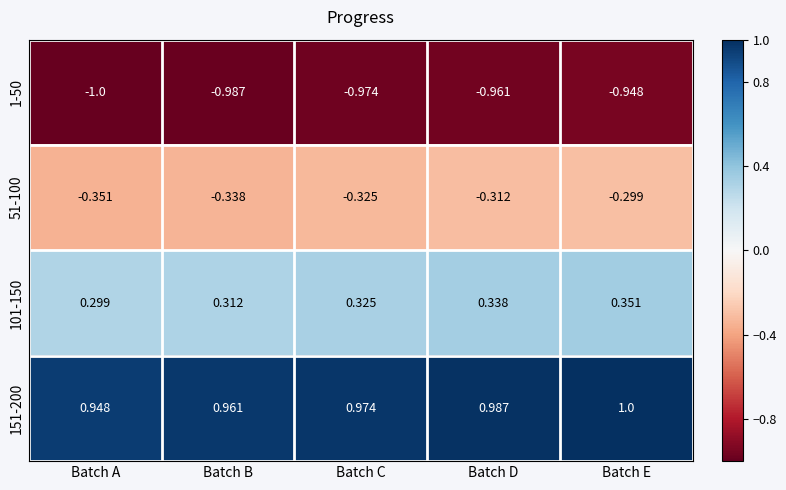

List the series in order of their peak value, highest first.

151-200, 101-150, 51-100, 1-50